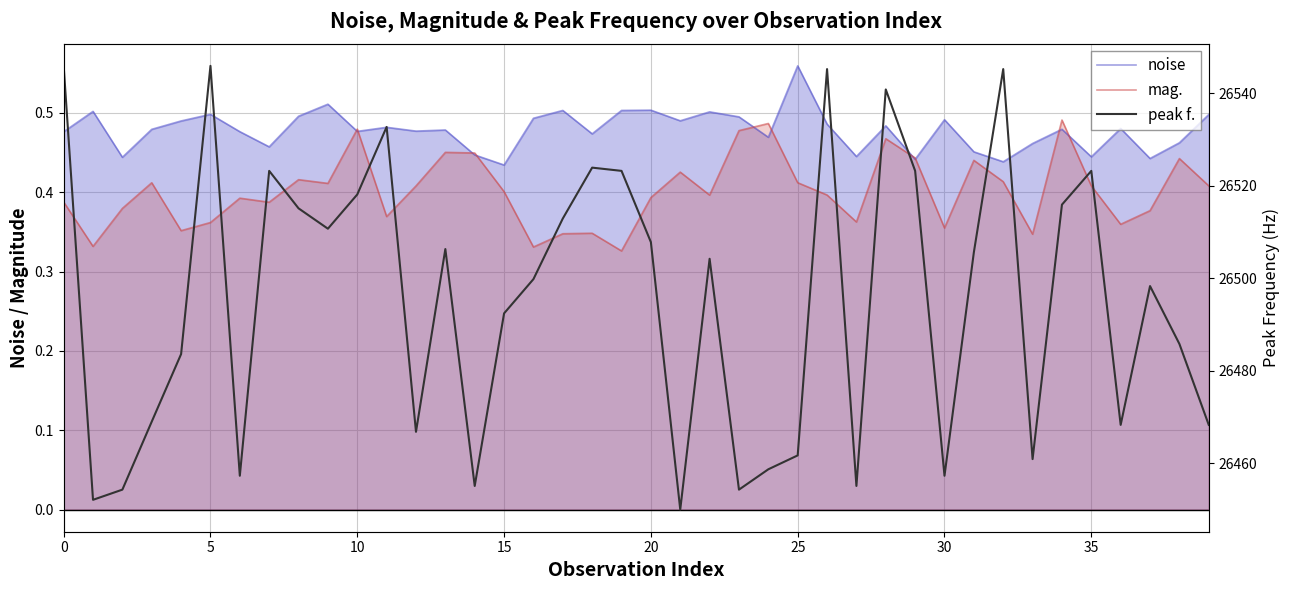

True or false: mag. and peak f. intersect in this chart.

False